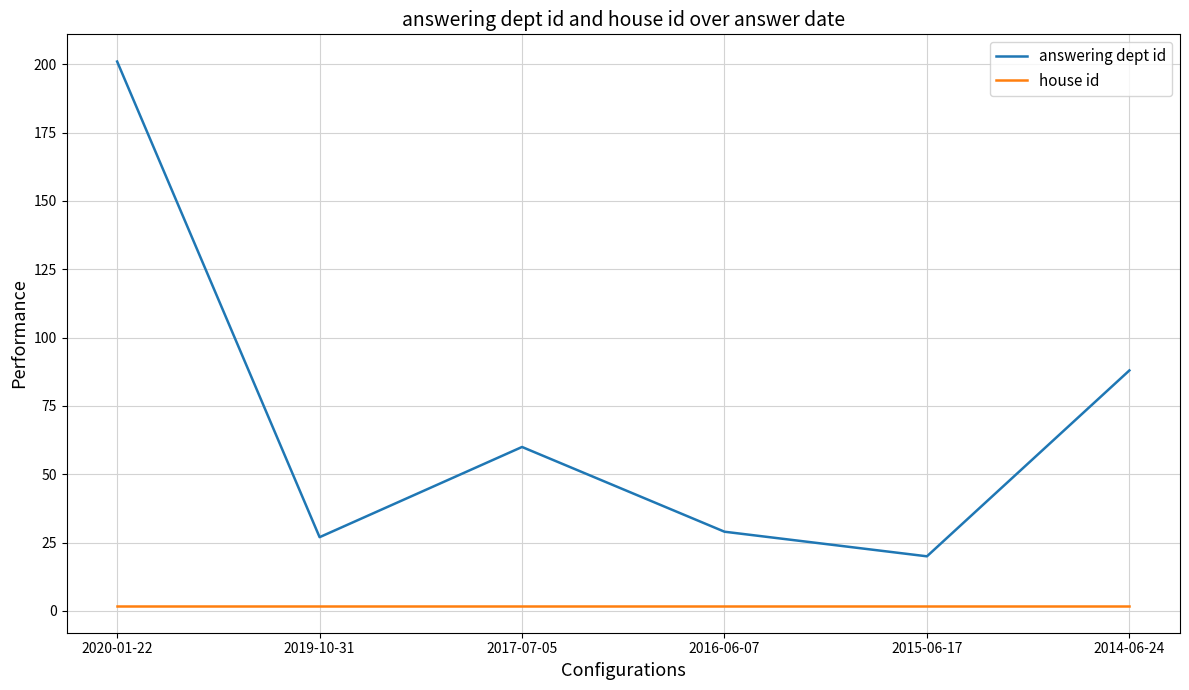

Where is the first local maximum for answering dept id?

2017-07-05